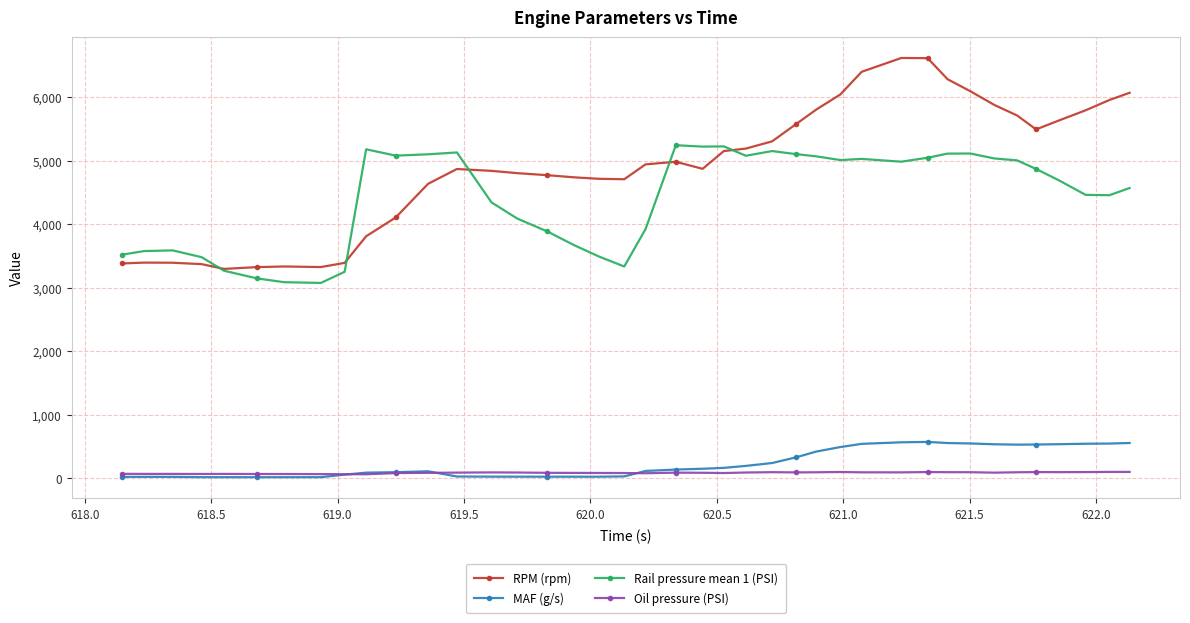

What are all the series names shown in the legend?

RPM (rpm), MAF (g/s), Rail pressure mean 1 (PSI), Oil pressure (PSI)